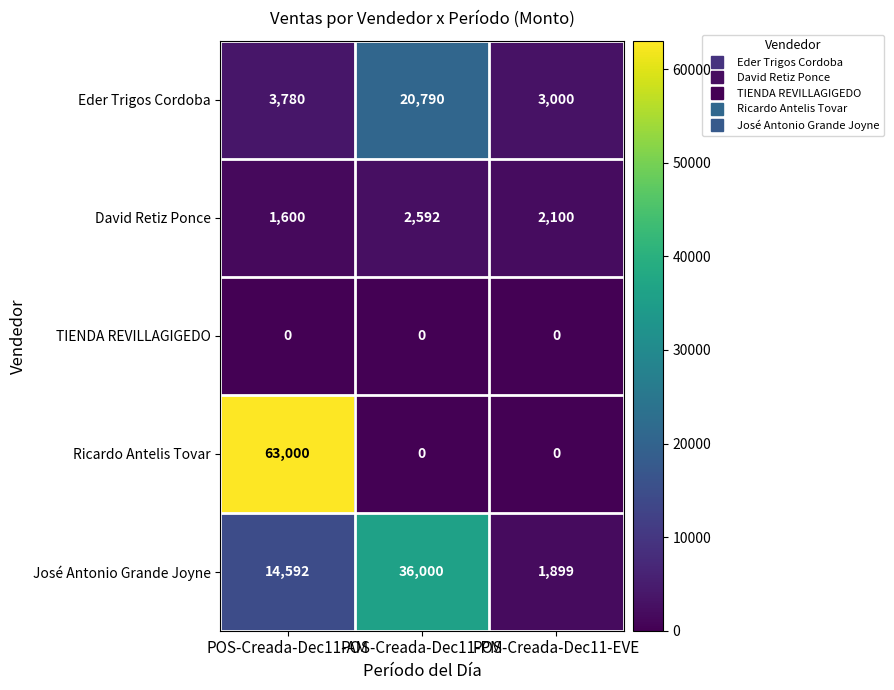

Which series has the largest total across all categories?

Ricardo Antelis Tovar